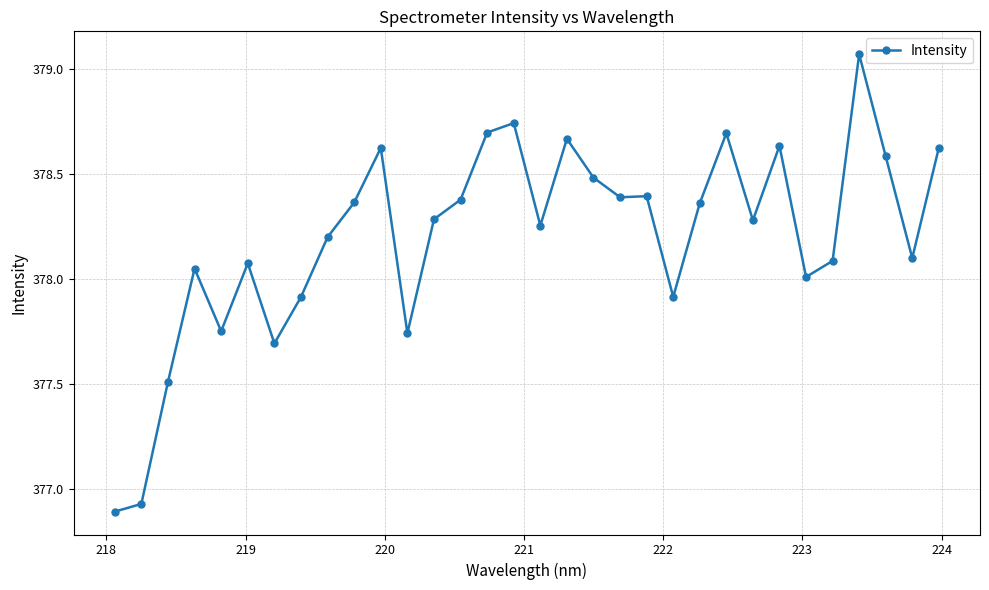

True or false: the data has more than 1 interior local peaks.

True